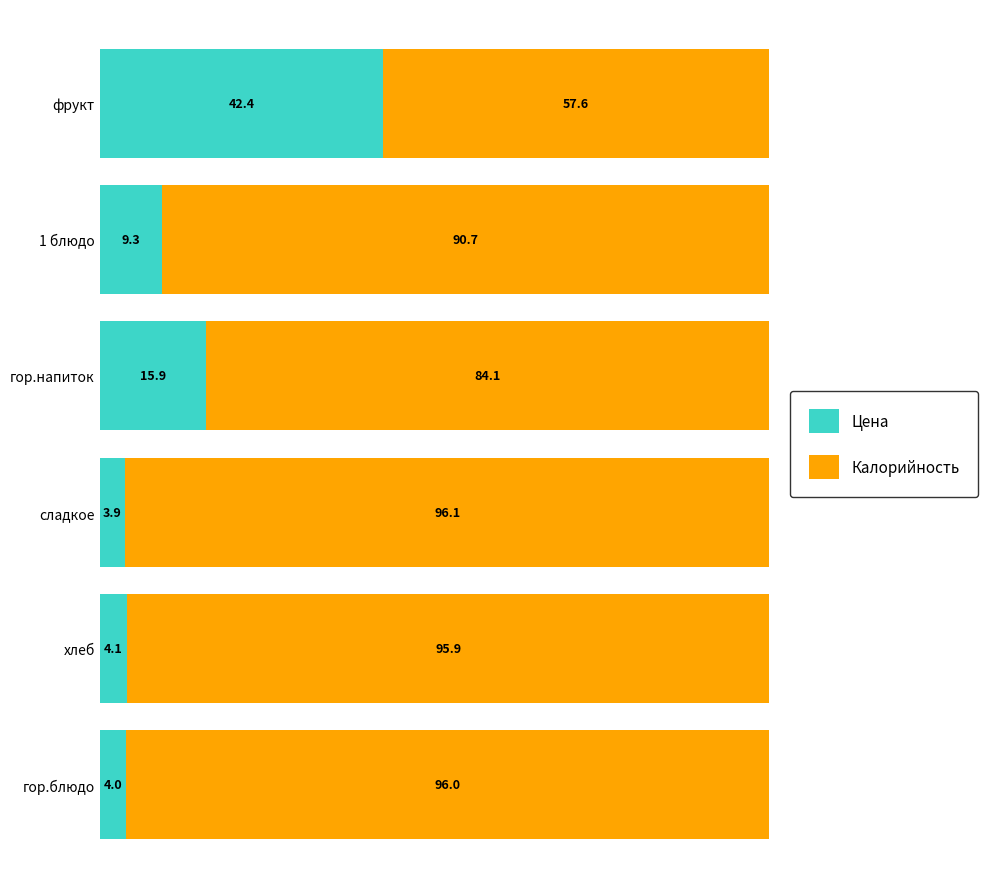

What is the total value across all series at гор.блюдо?

100.0